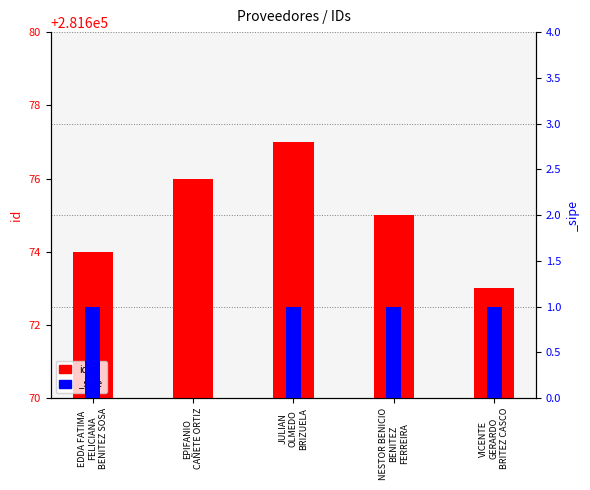

Between NESTOR BENICIO
BENITEZ
FERREIRA and EPIFANIO
CAÑETE ORTIZ, which is larger?

EPIFANIO
CAÑETE ORTIZ